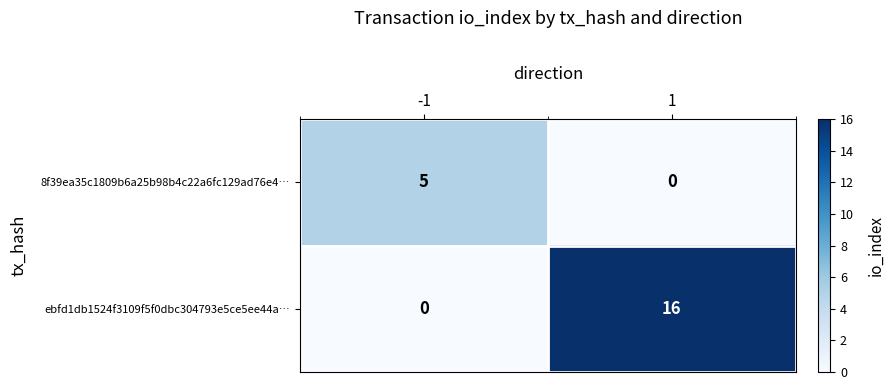

The ebfd1db1524f3109f5f0dbc304793e5ce5ee44a… series shows 0 at -1. True or false?

True